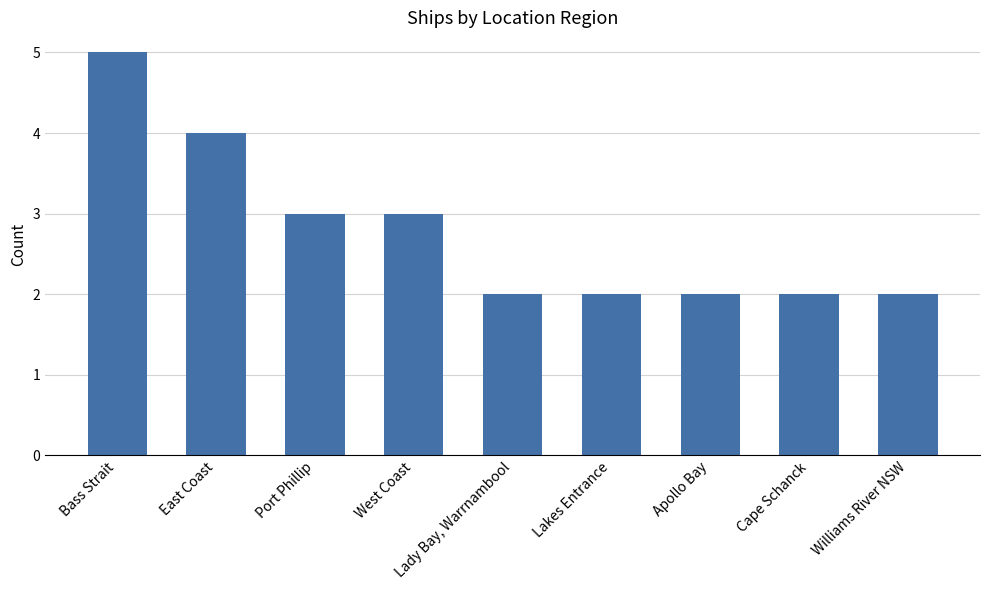

What is the change in value from Port Phillip to Cape Schanck?

-1